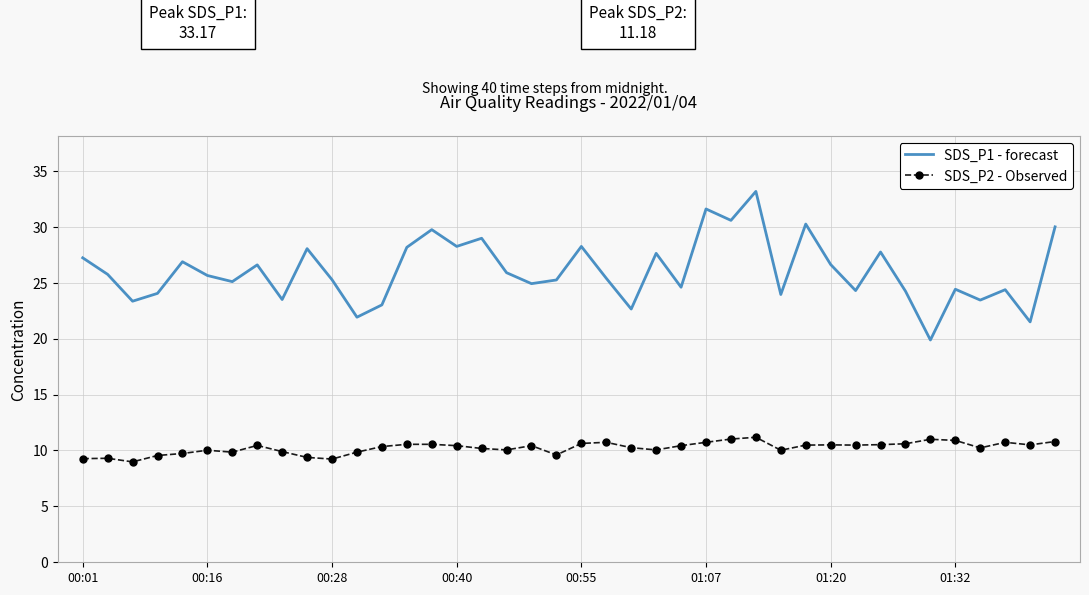

What is the highest value of the SDS_P1 - forecast series?

33.2